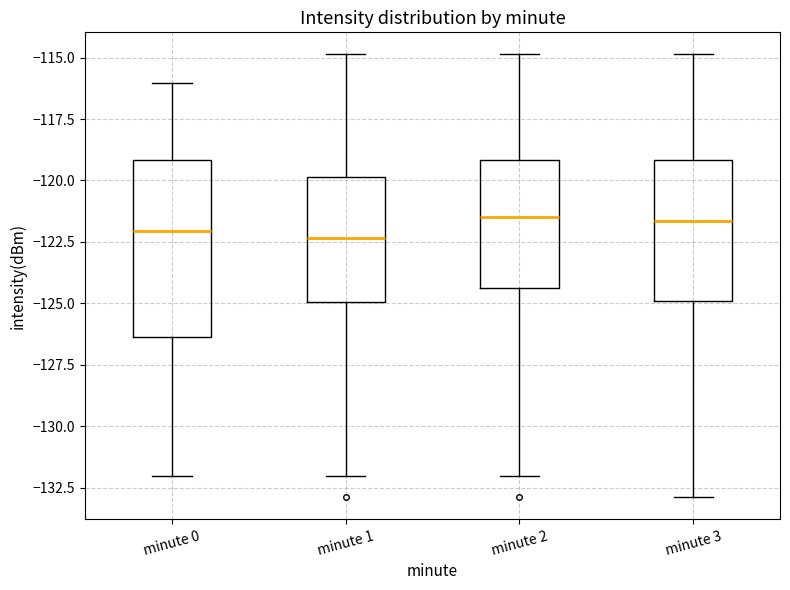

Which box is the tallest, from its lower edge to its upper edge?

minute 0